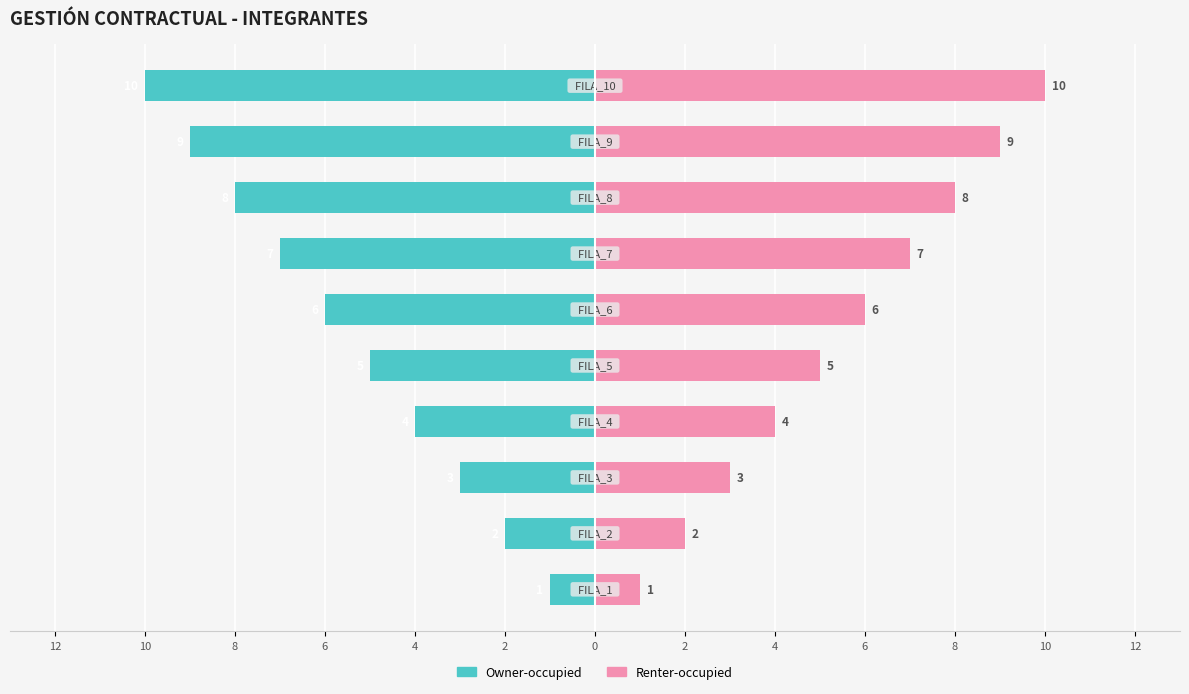

What is the sum of all Renter-occupied values?

55